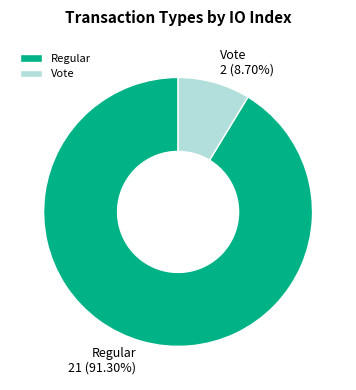

Rank the categories by value from lowest to highest.

Vote, Regular